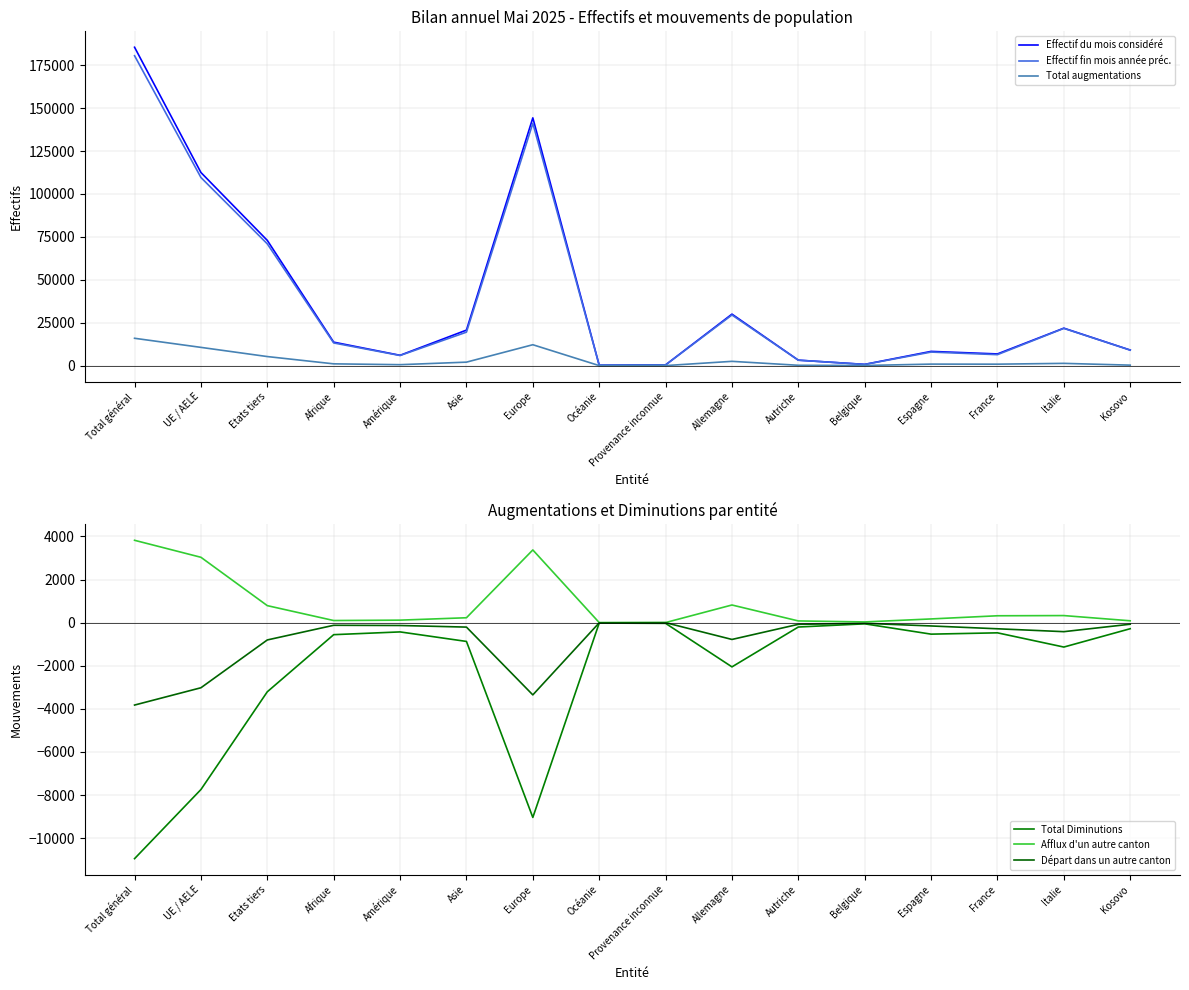

True or false: Total augmentations and Total Diminutions intersect in this chart.

False